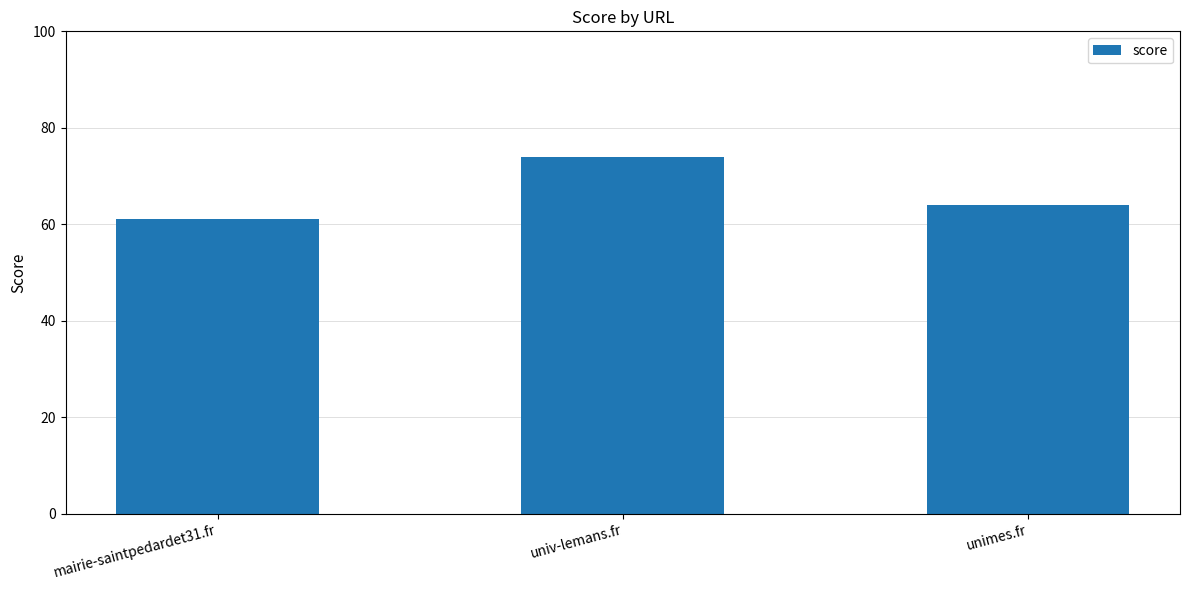

Reading left to right, what are all the values shown in this chart?

61	74	64